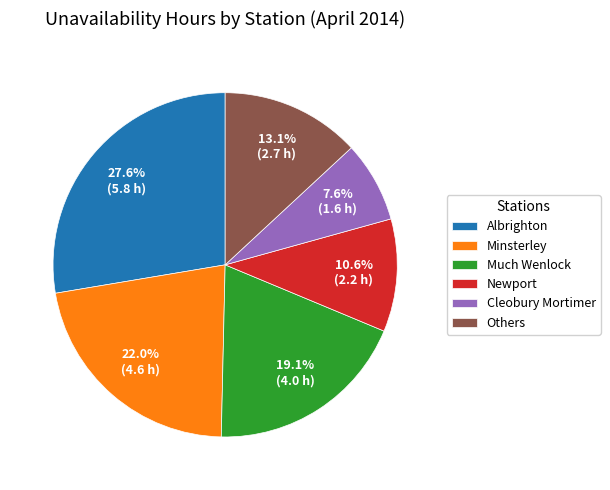

What is the ratio of the value at Albrighton to the value at Cleobury Mortimer?

3.6